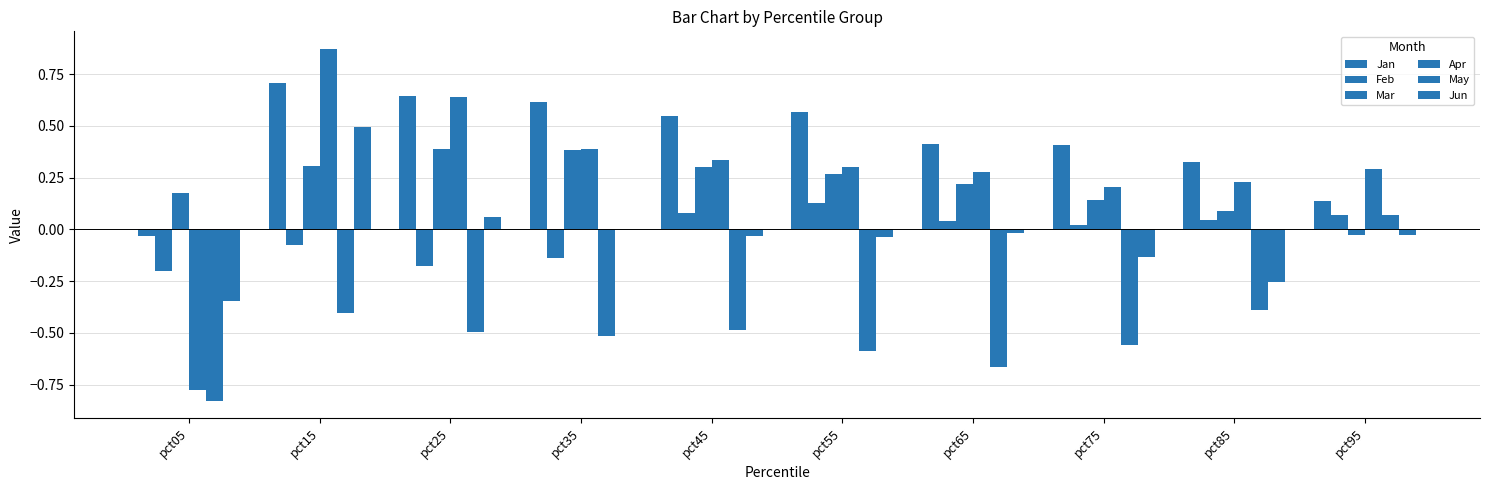

How many data points in Mar are above 0?

9